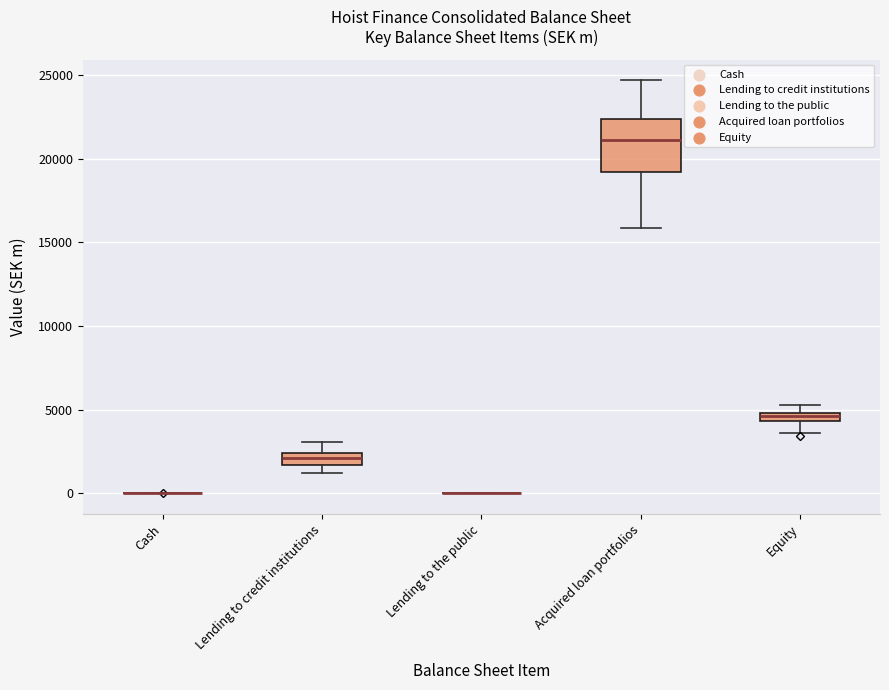

Which box is the tallest, from its lower edge to its upper edge?

Acquired loan portfolios